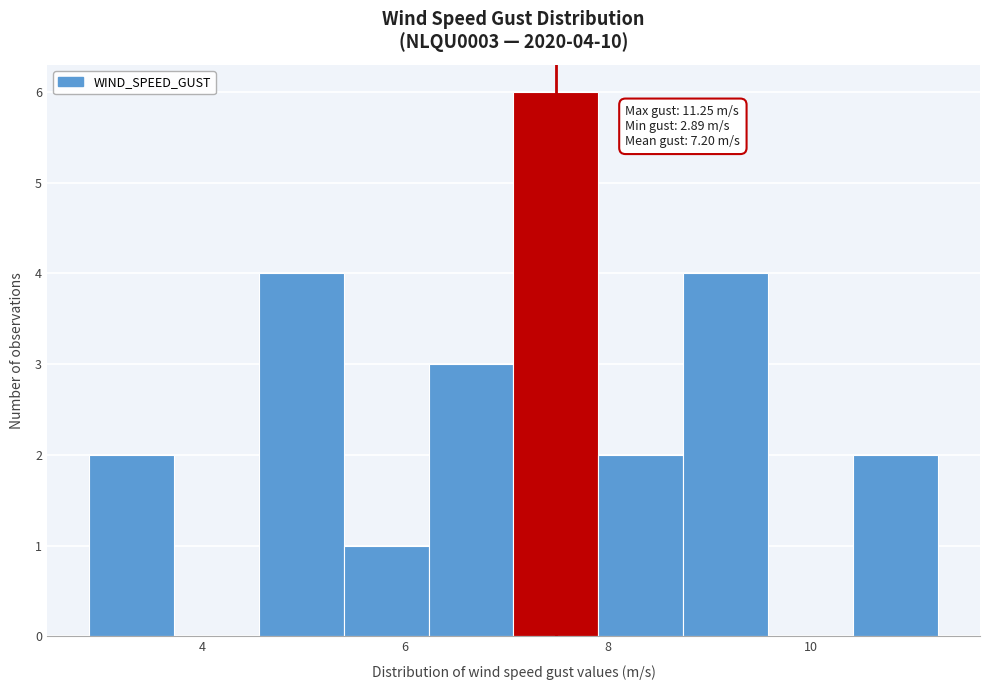

Which range on the x-axis has the tallest bar?

7.0 to 8.0